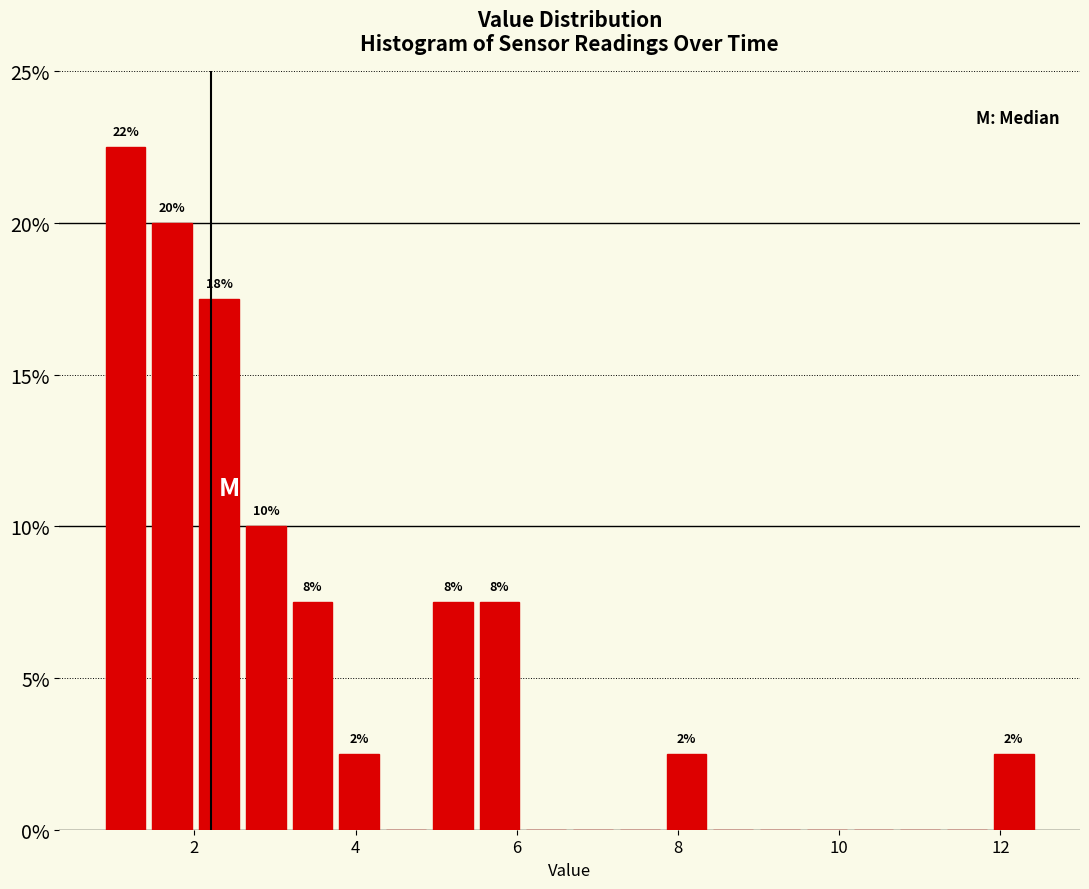

Around what value on the x-axis is the tallest bar? Give the approximate position of its centre, as read against the axis.

1.2